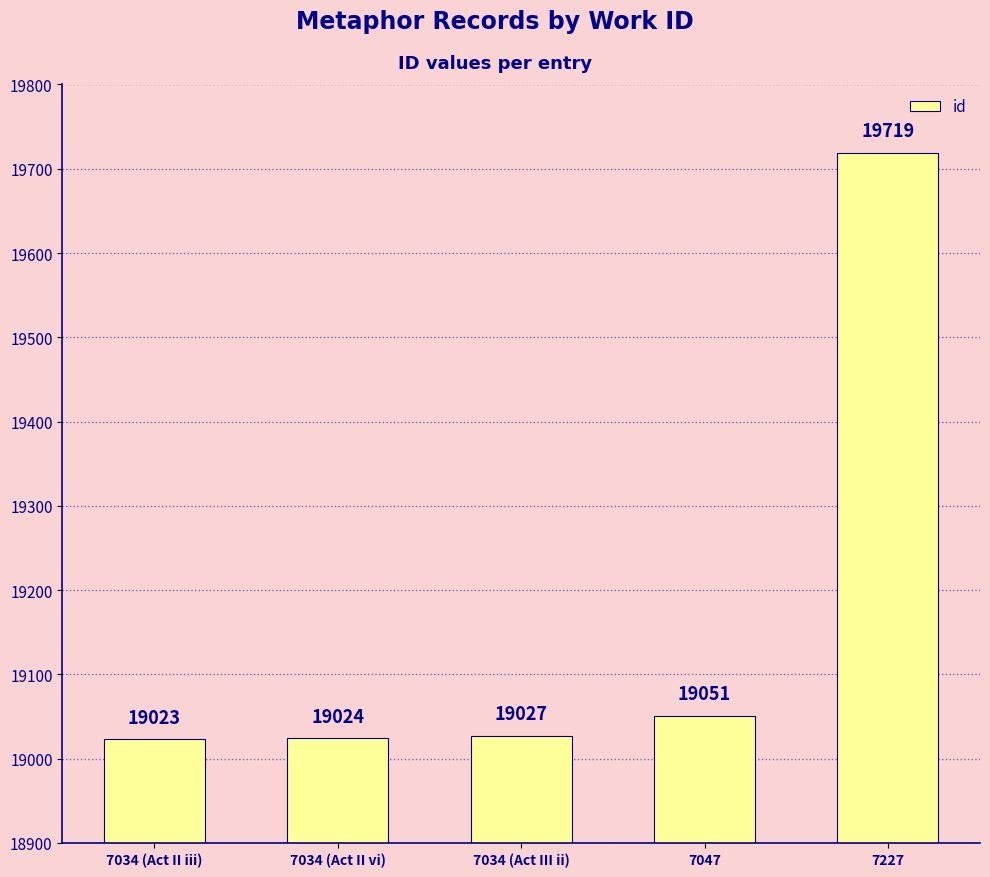

Are the bars horizontal?

No